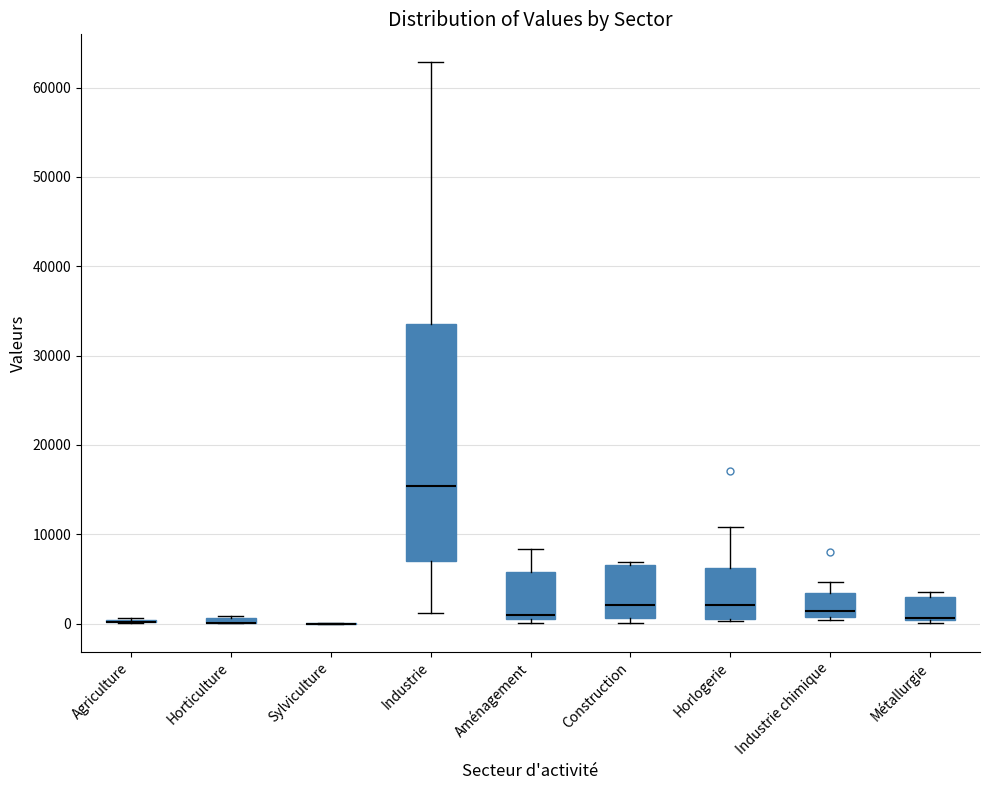

Which box is the tallest, from its lower edge to its upper edge?

Industrie